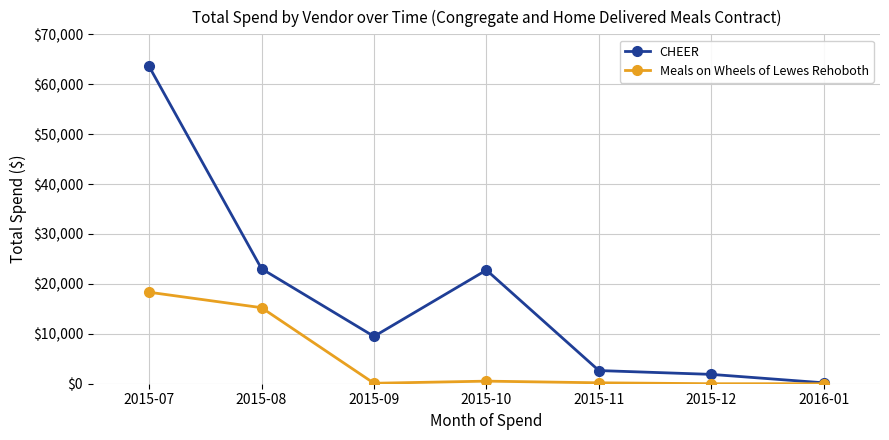

How many series are shown in this chart?

2